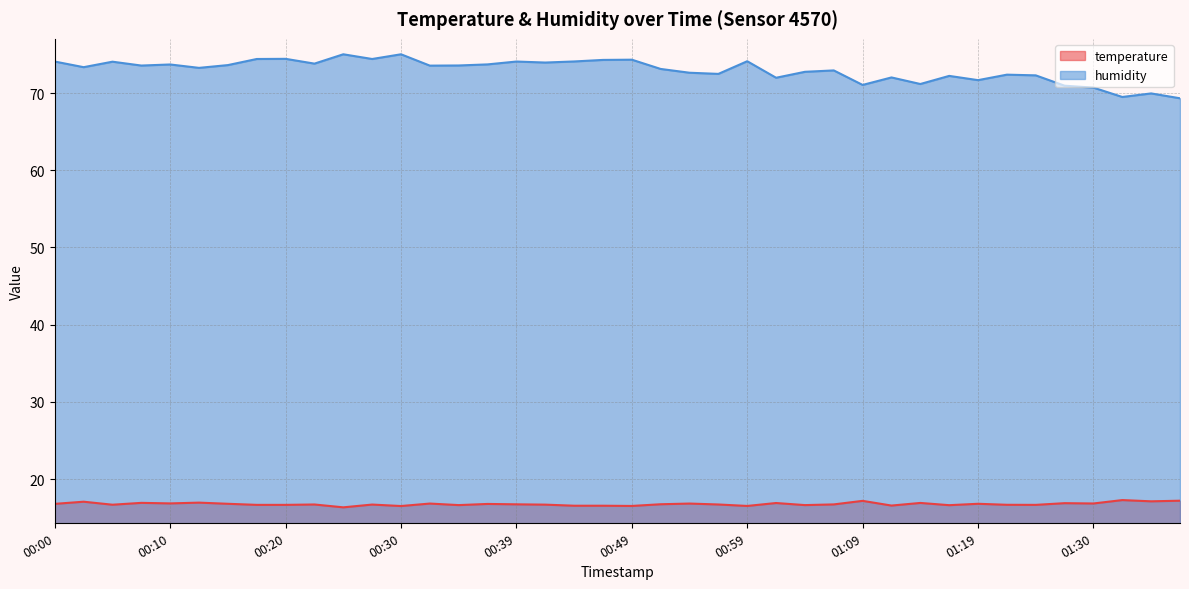

What position from the right is 00:15?

34